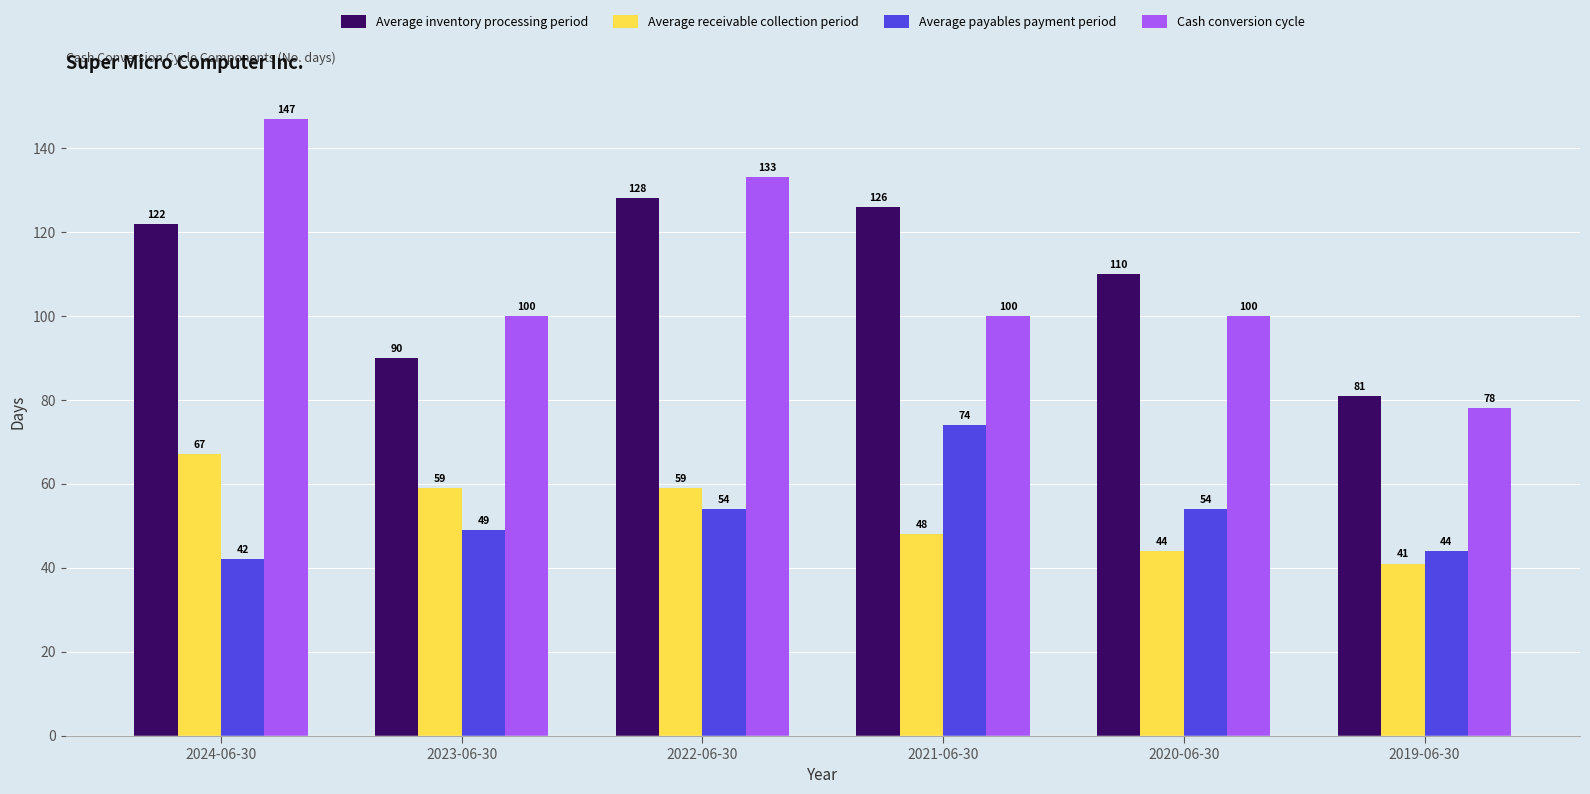

What is the average value of the Average payables payment period series?

53